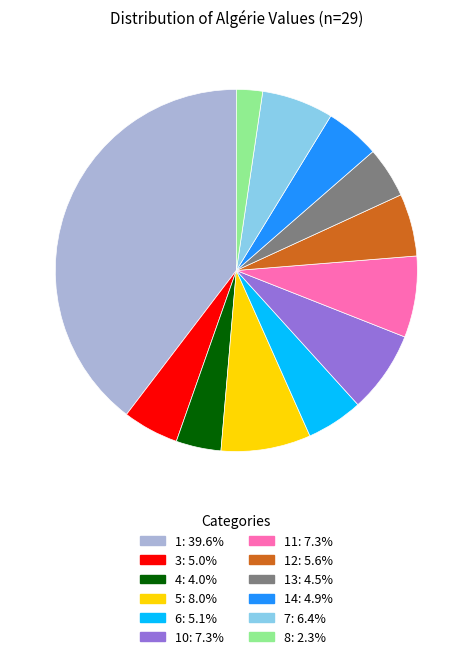

Is there a majority slice in this chart?

No